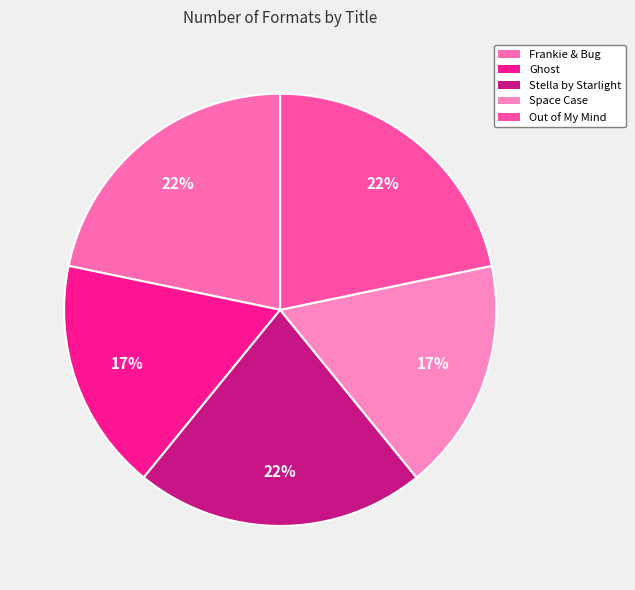

Does any single category account for the majority?

No